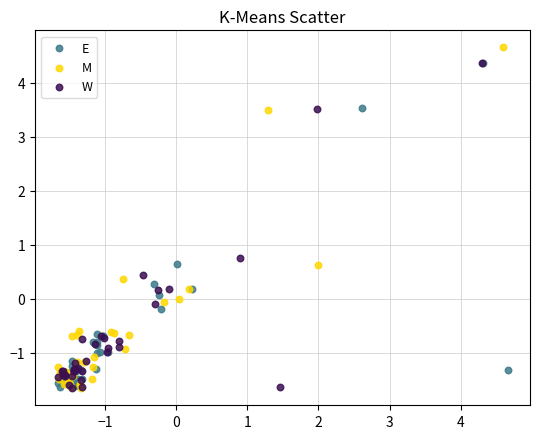

Which series contains the highest Y value?

M